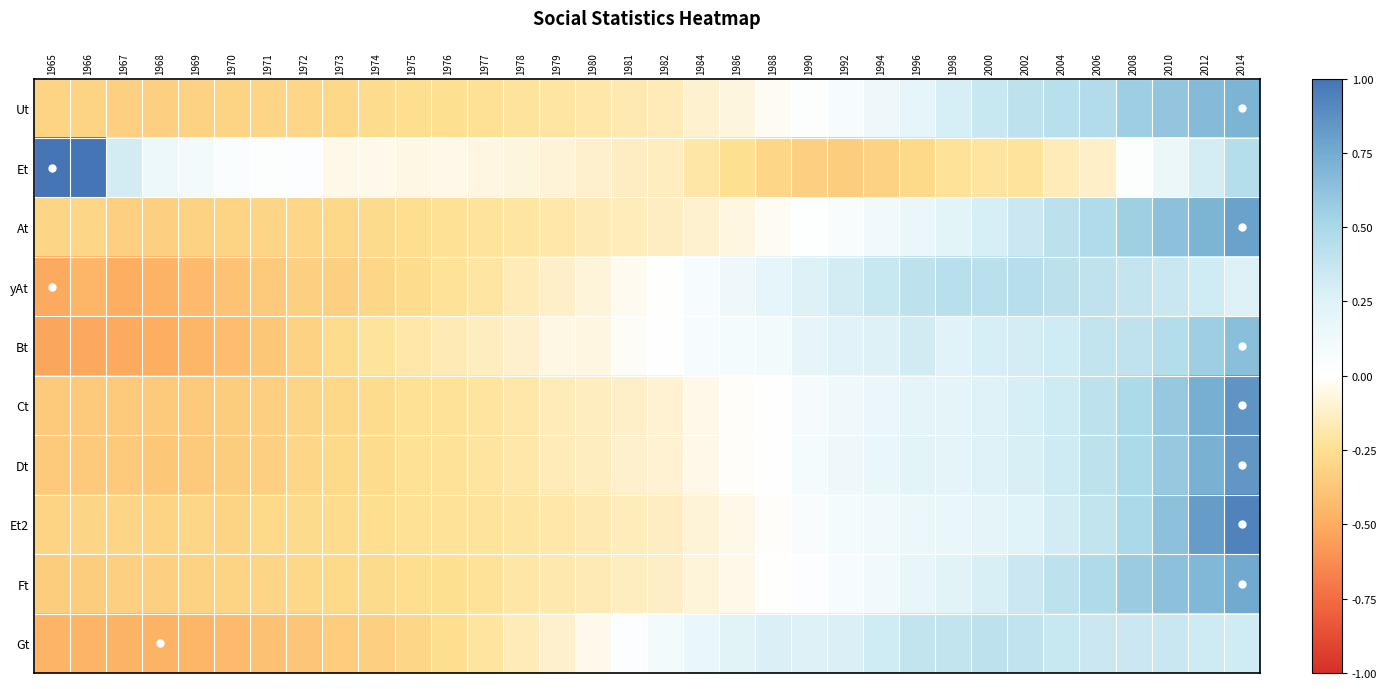

Count the number of data series in this chart.

10